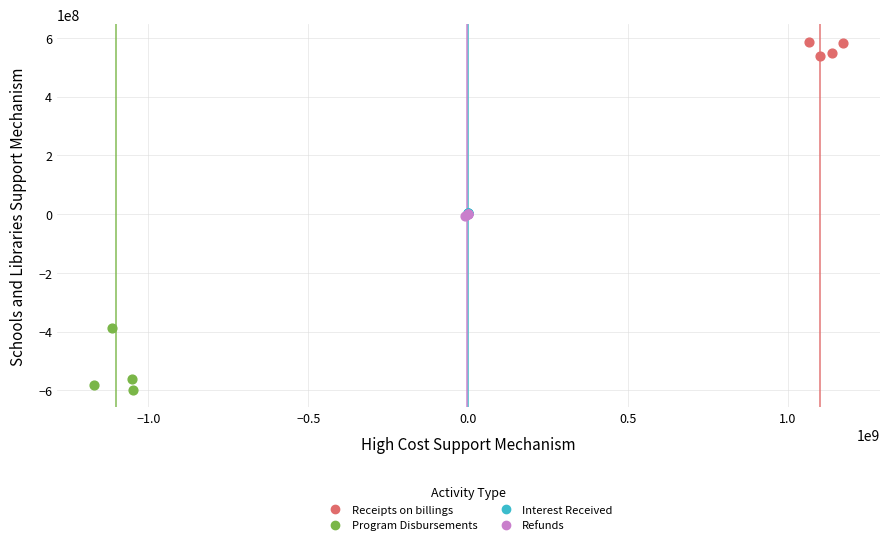

Which series has the widest spread of Y values?

Program Disbursements